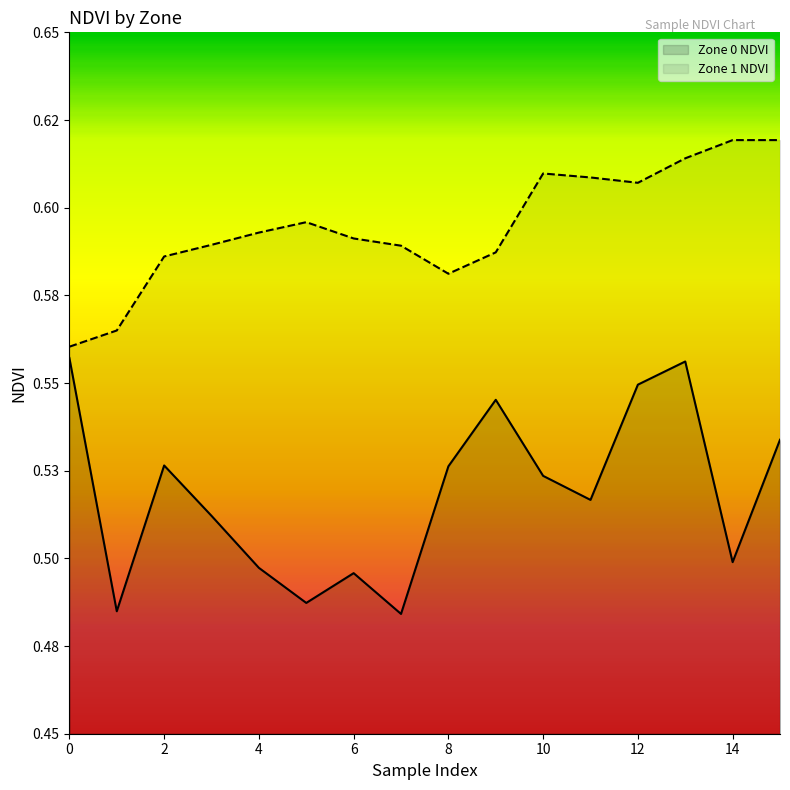

In Zone 0 NDVI, how many points are lower than both neighbors (excluding endpoints)?

5